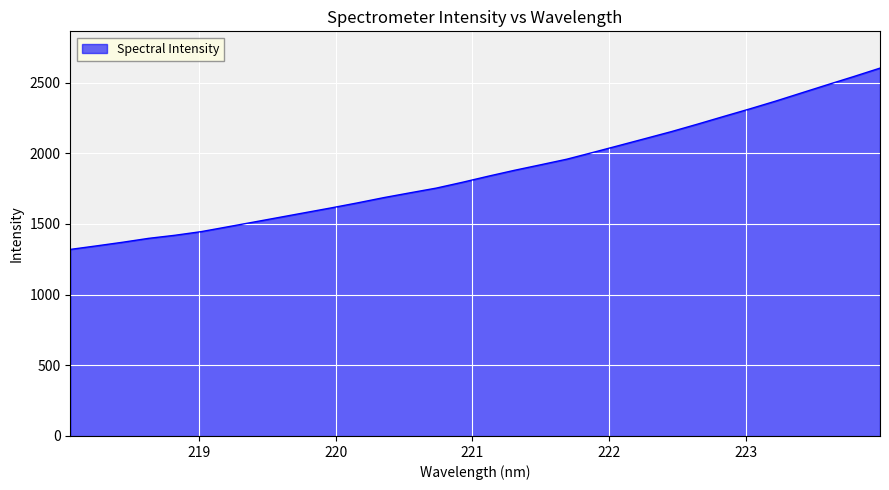

What is the minimum value shown in the chart?

1319.6